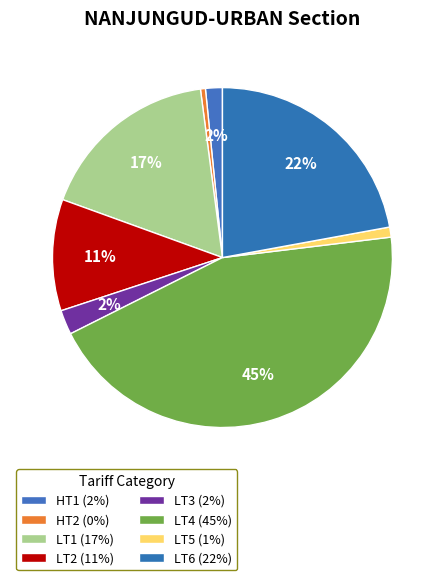

How many segments does this pie chart have?

8